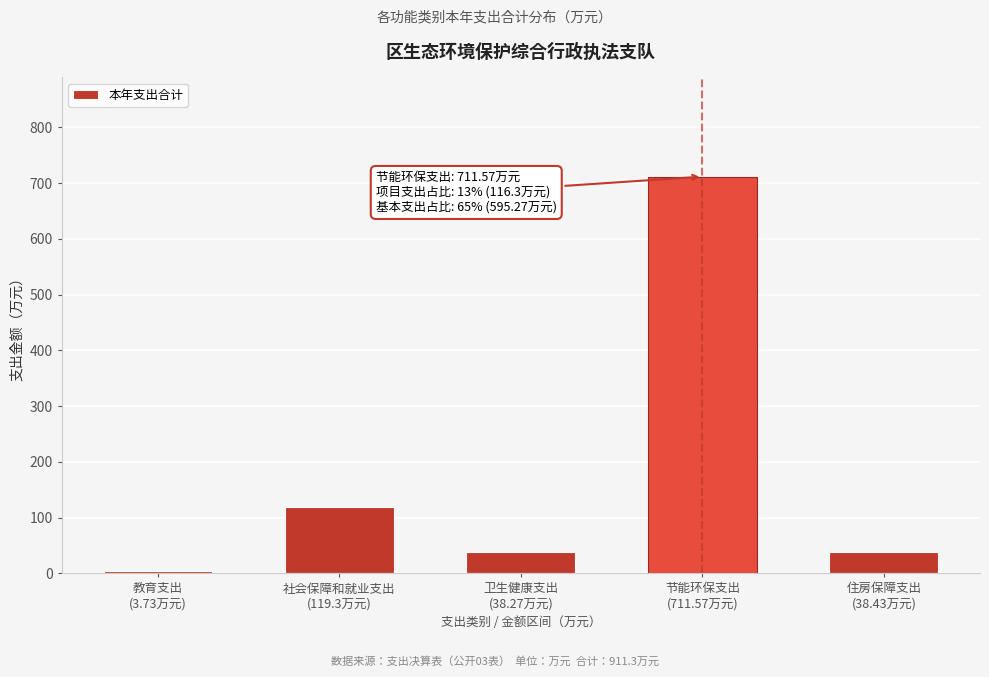

What is the value of the 4th bar from the left?

711.6